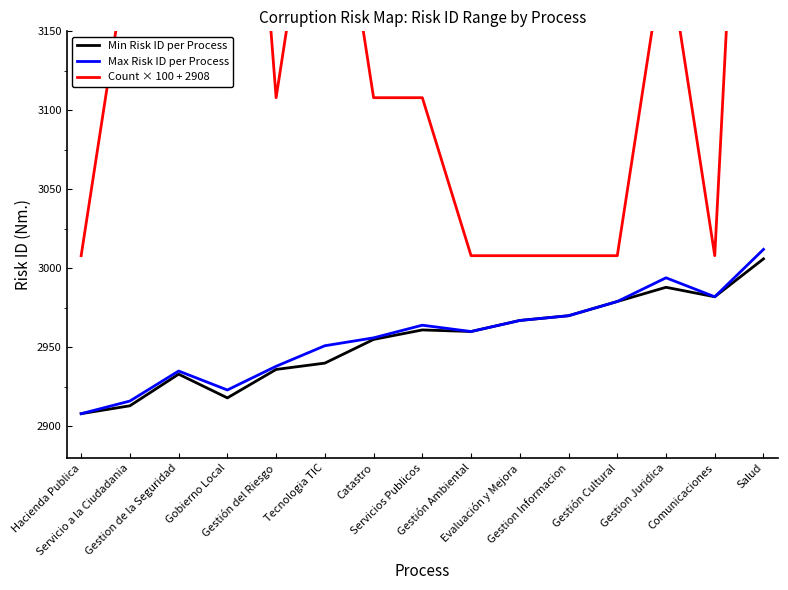

True or false: Max Risk ID per Process and Min Risk ID per Process intersect in this chart.

False